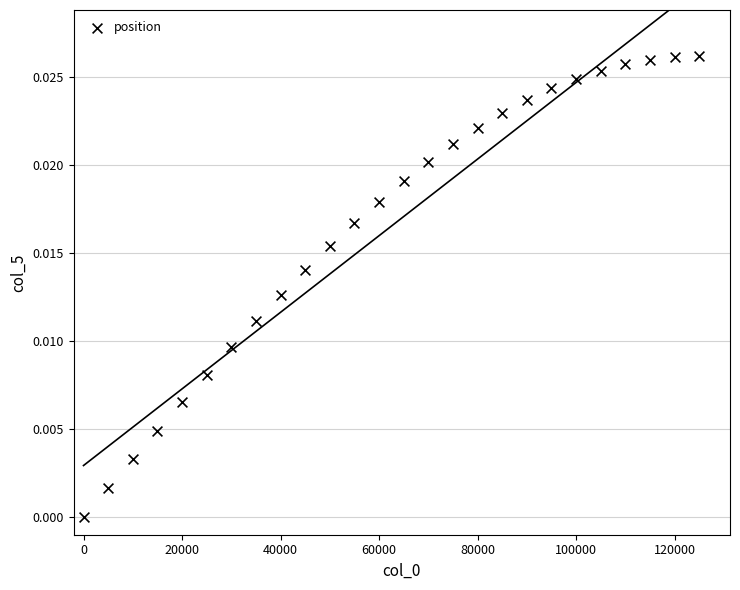

What is the range of X values (max minus min)?

124999.0